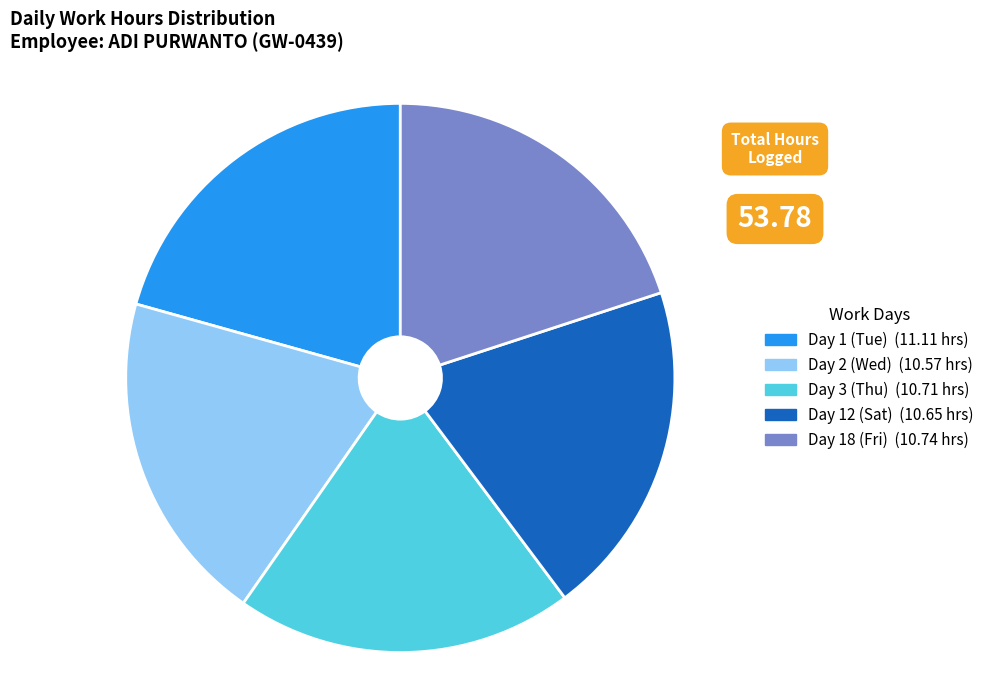

How many slices are in this pie chart?

5